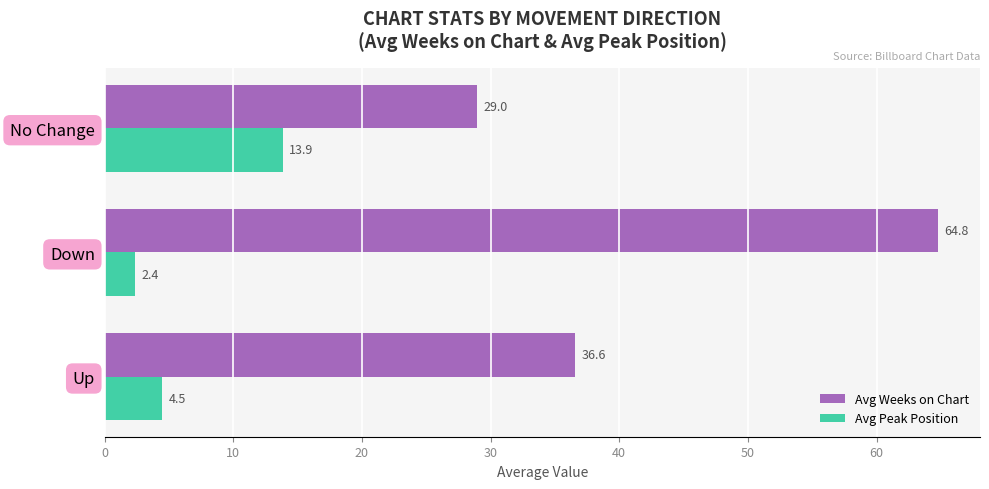

Which series changed the most between Up and No Change?

Avg Peak Position